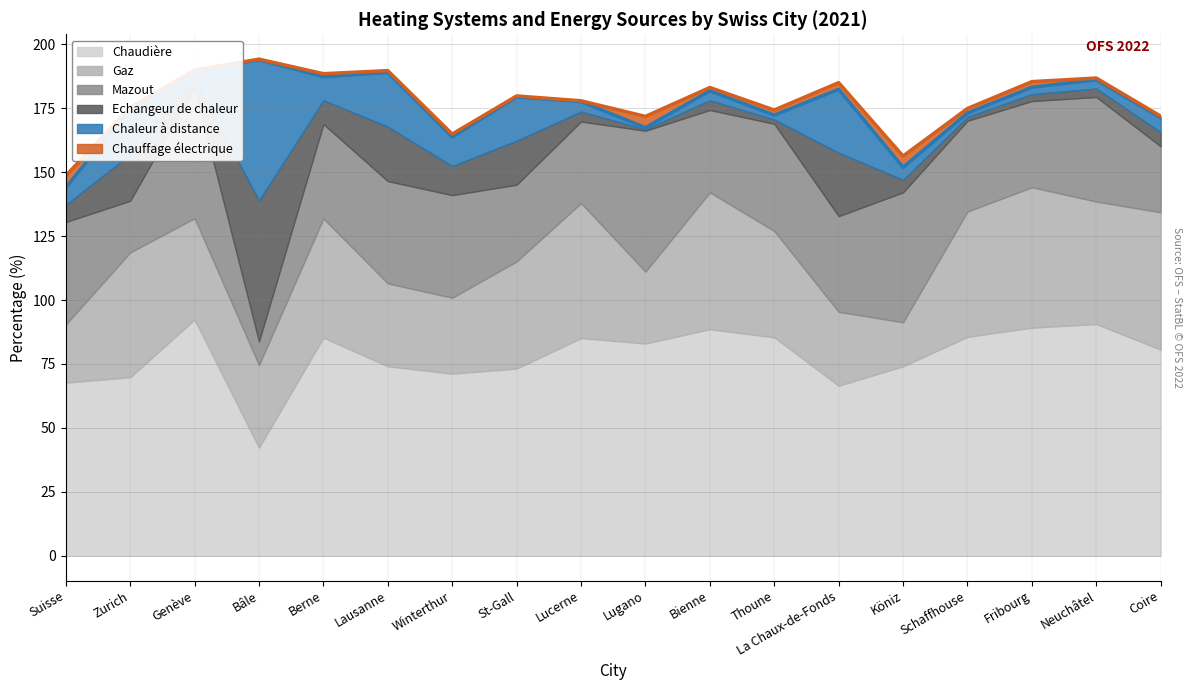

What is the approximate value of Gaz at Neuchâtel?

47.9